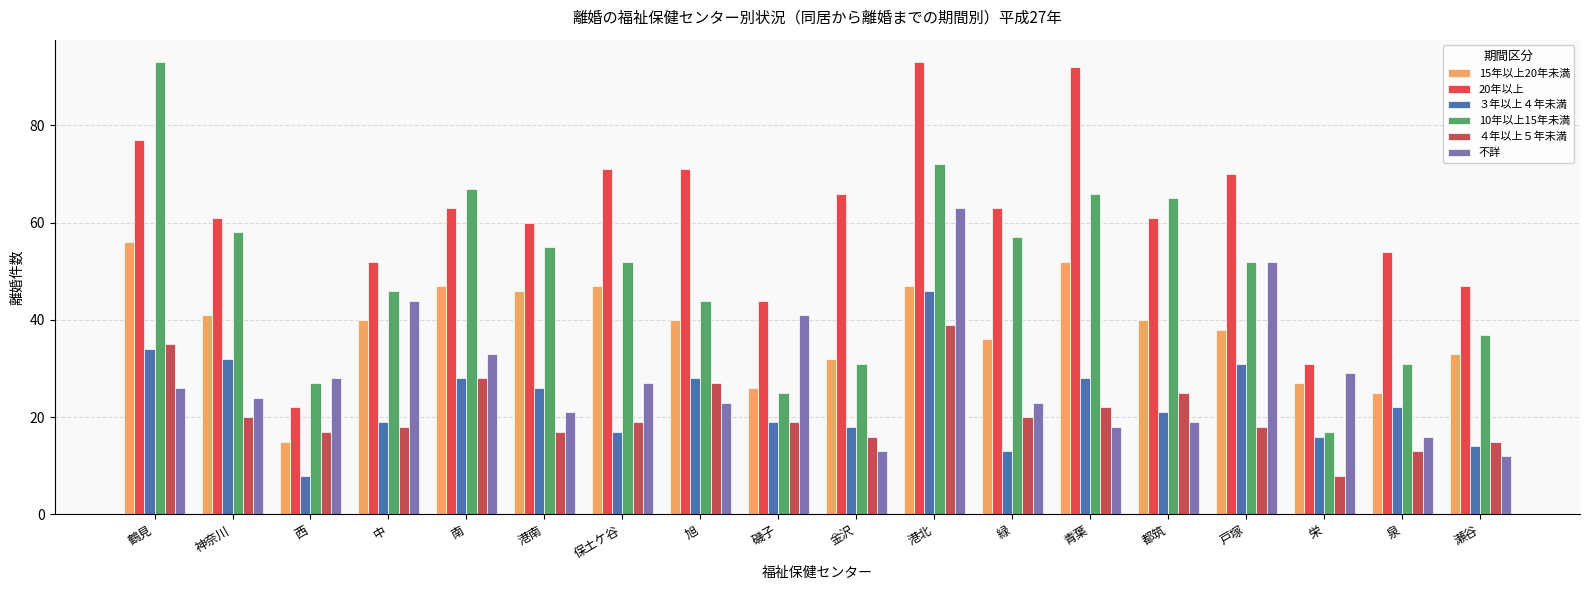

Where is 10年以上15年未満 nearest to the value 55?

港南